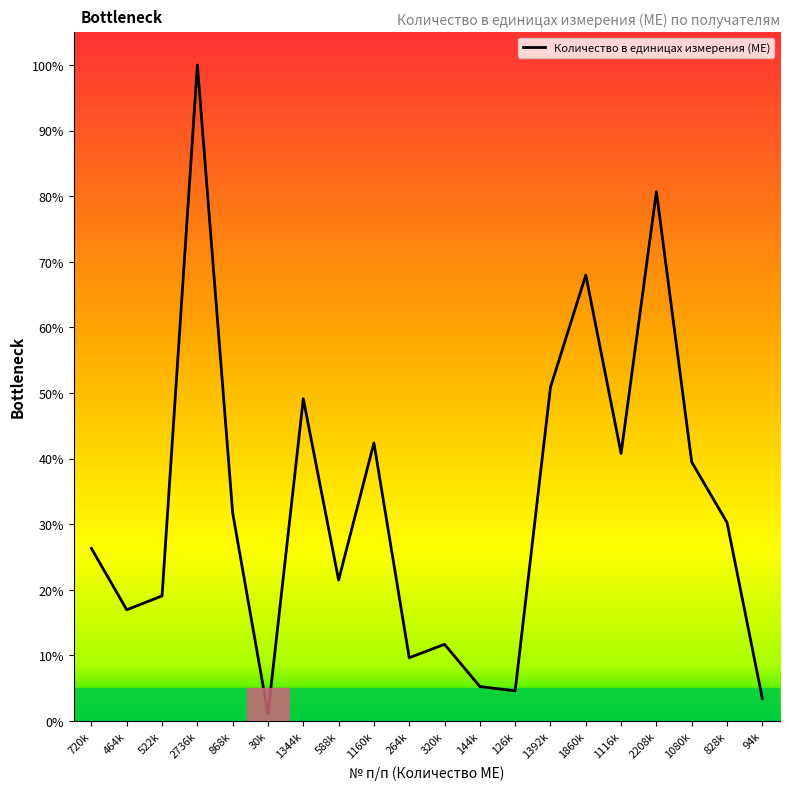

Does the chart have visible grid lines?

No